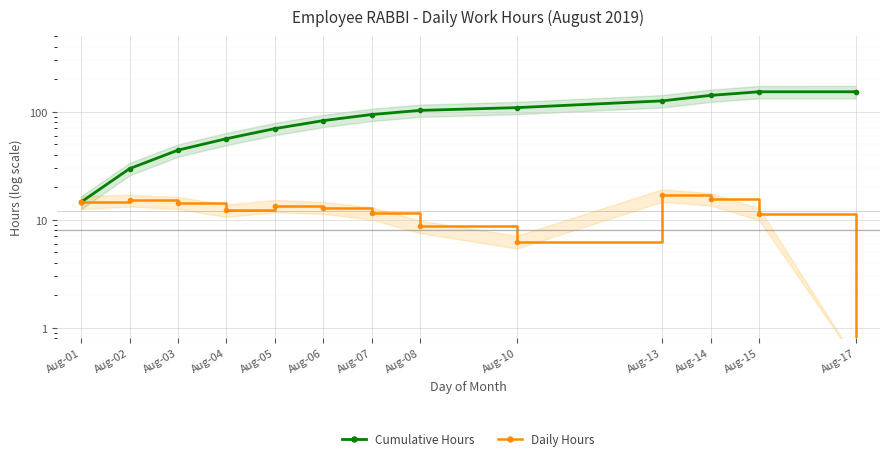

True or false: Cumulative Hours has a value of 141.4 at Aug-14.

True